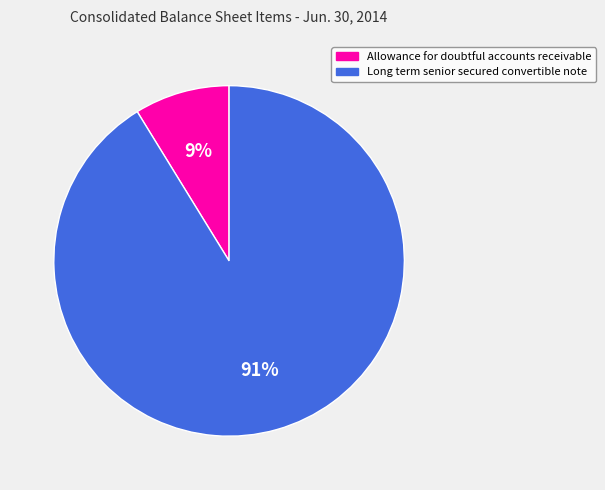

Rank the categories by value from highest to lowest.

Long term senior secured convertible note, Allowance for doubtful accounts receivable